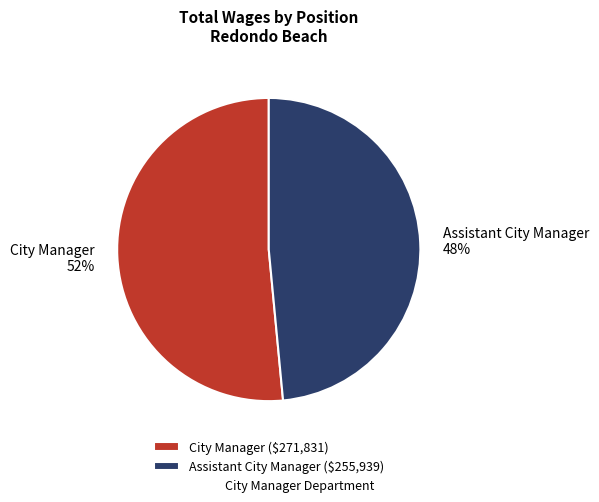

How many segments does this pie chart have?

2